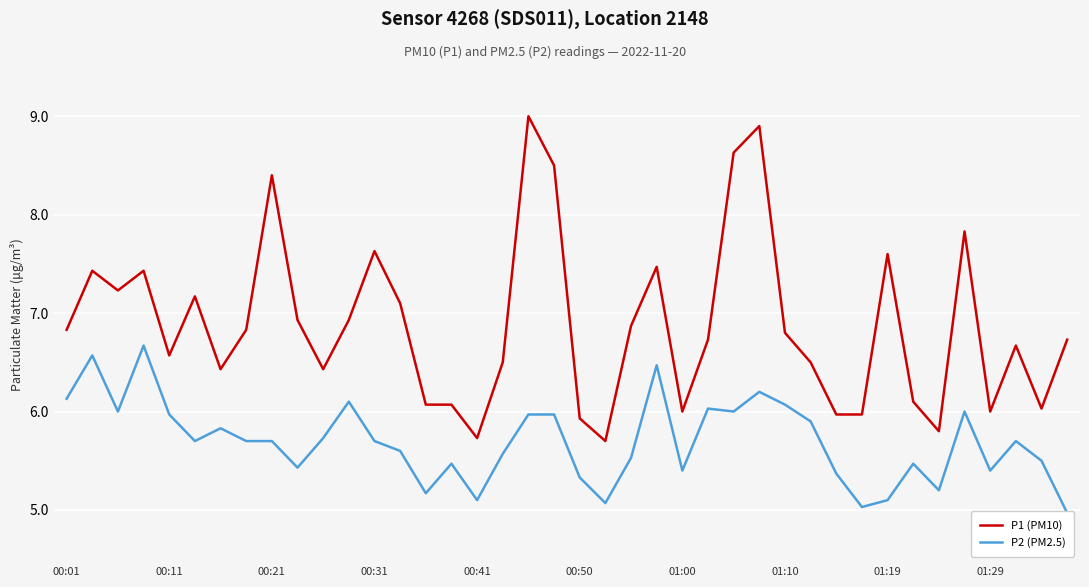

What is the sum of the P2 (PM2.5) values at 11 and 14?

11.3